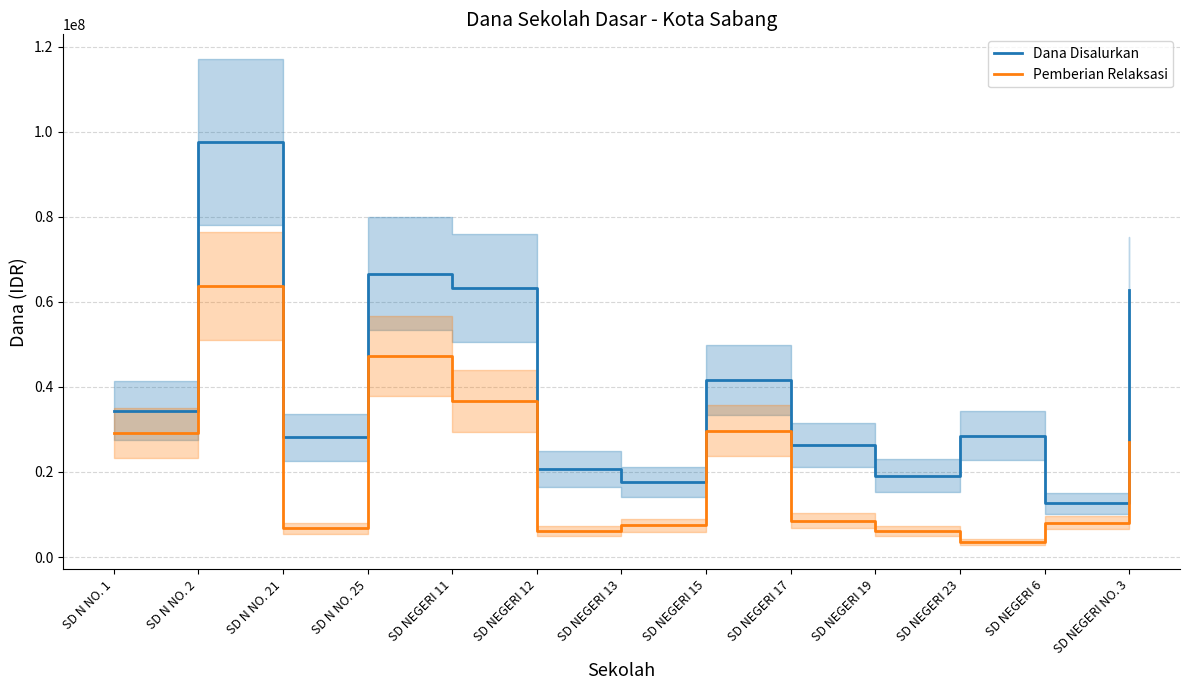

How many lines are shown in the chart?

2